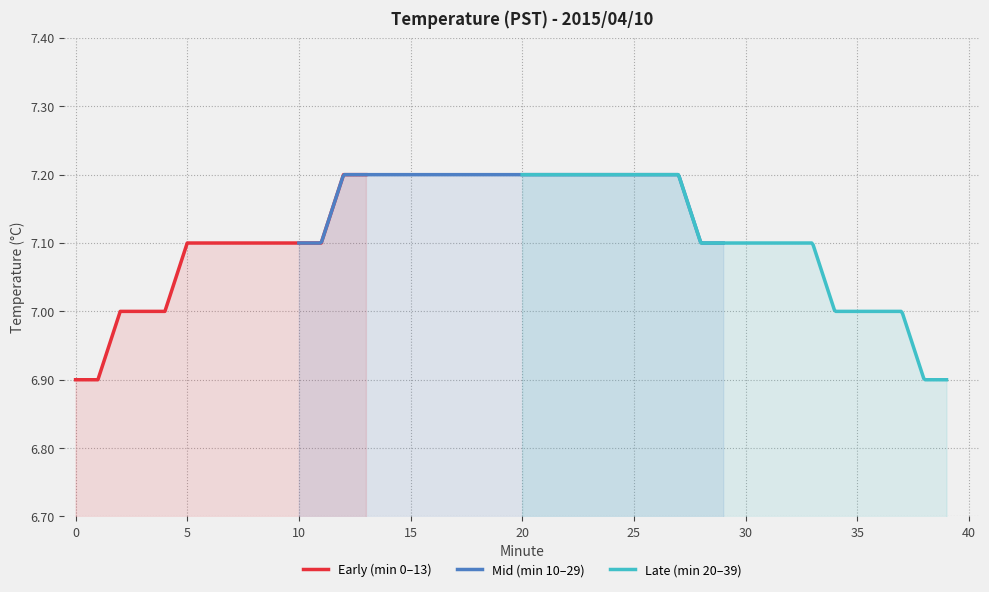

Is it true that 00:20 equals 7.2 at 4?

True